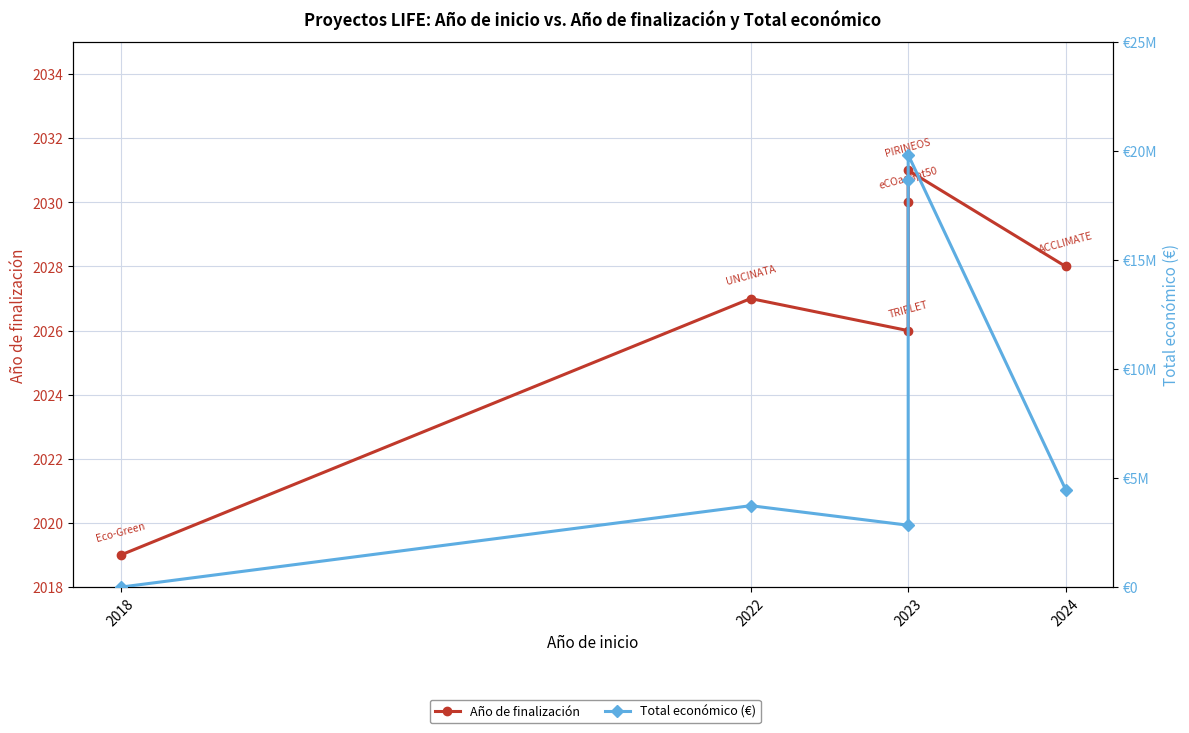

What is the value of the Año de finalización point at the 4th from the left?

2026